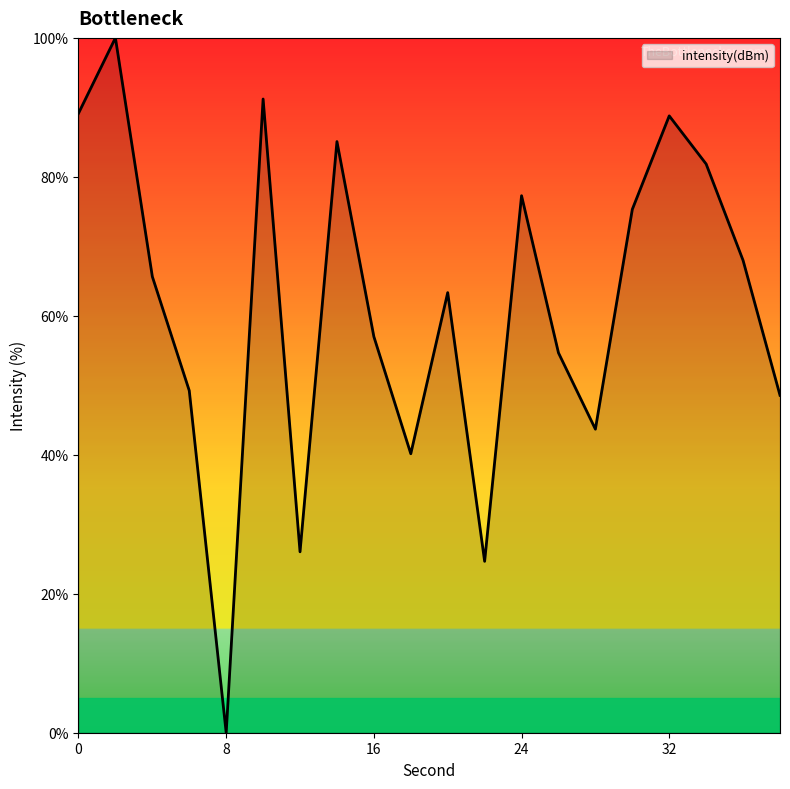

What is the greatest value displayed?

100.0